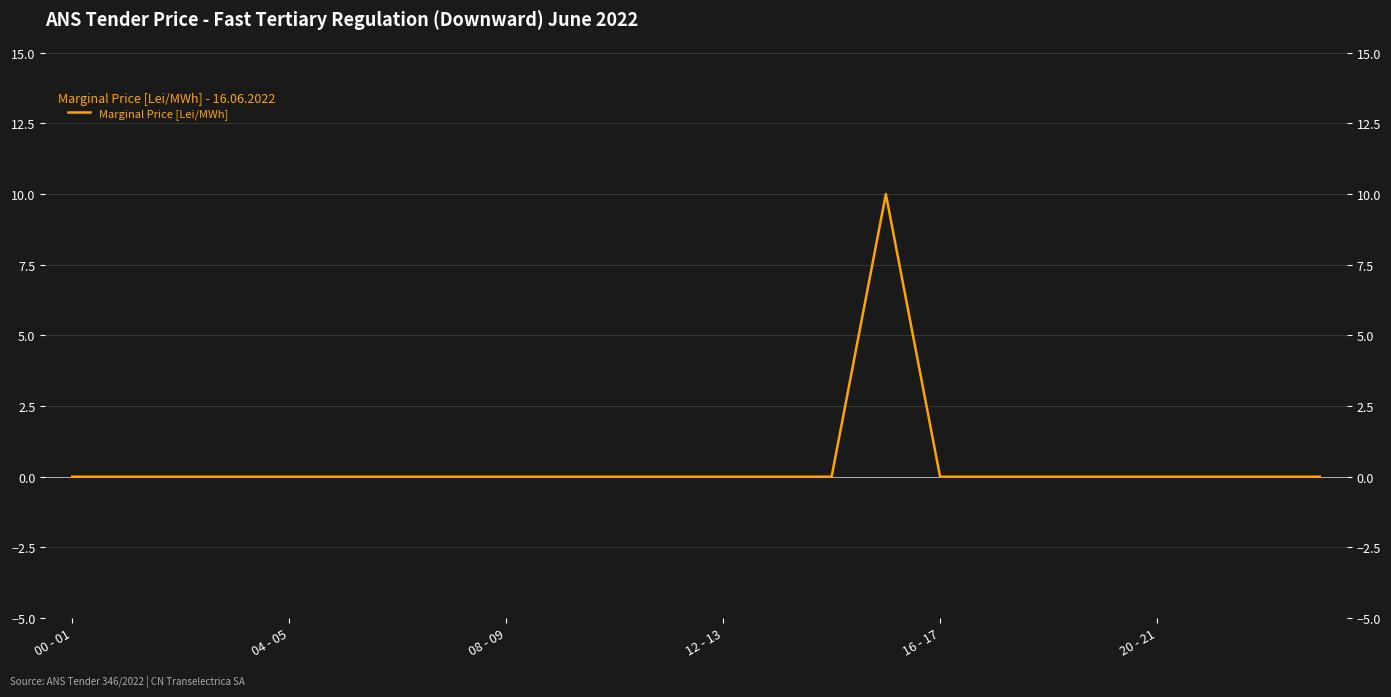

What position from the right is 23?

1